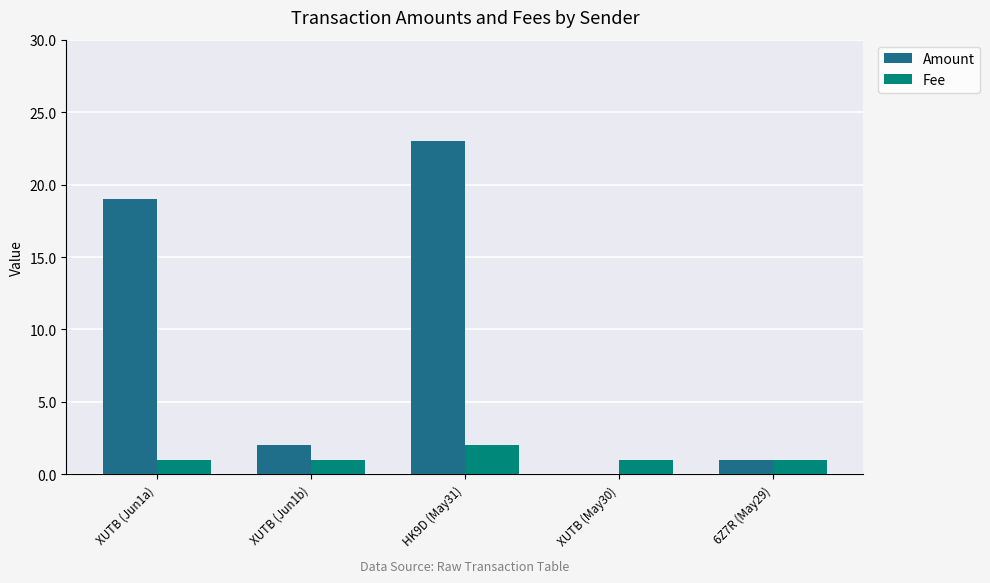

The Fee series shows 1 at XUTB (Jun1b). True or false?

True